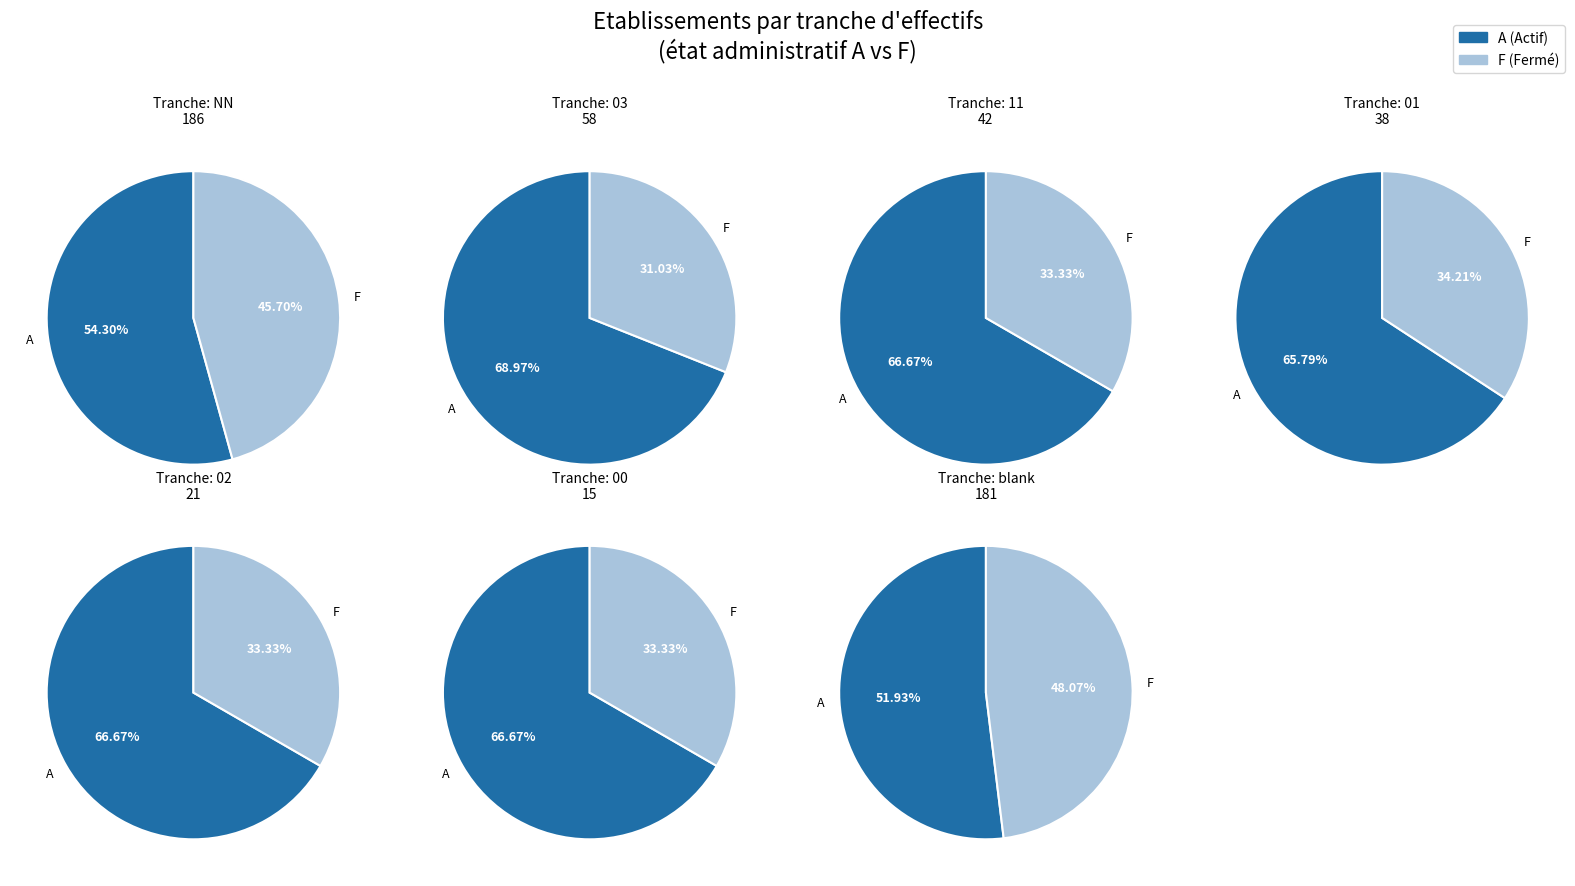

What is the largest slice in the pie chart?

A